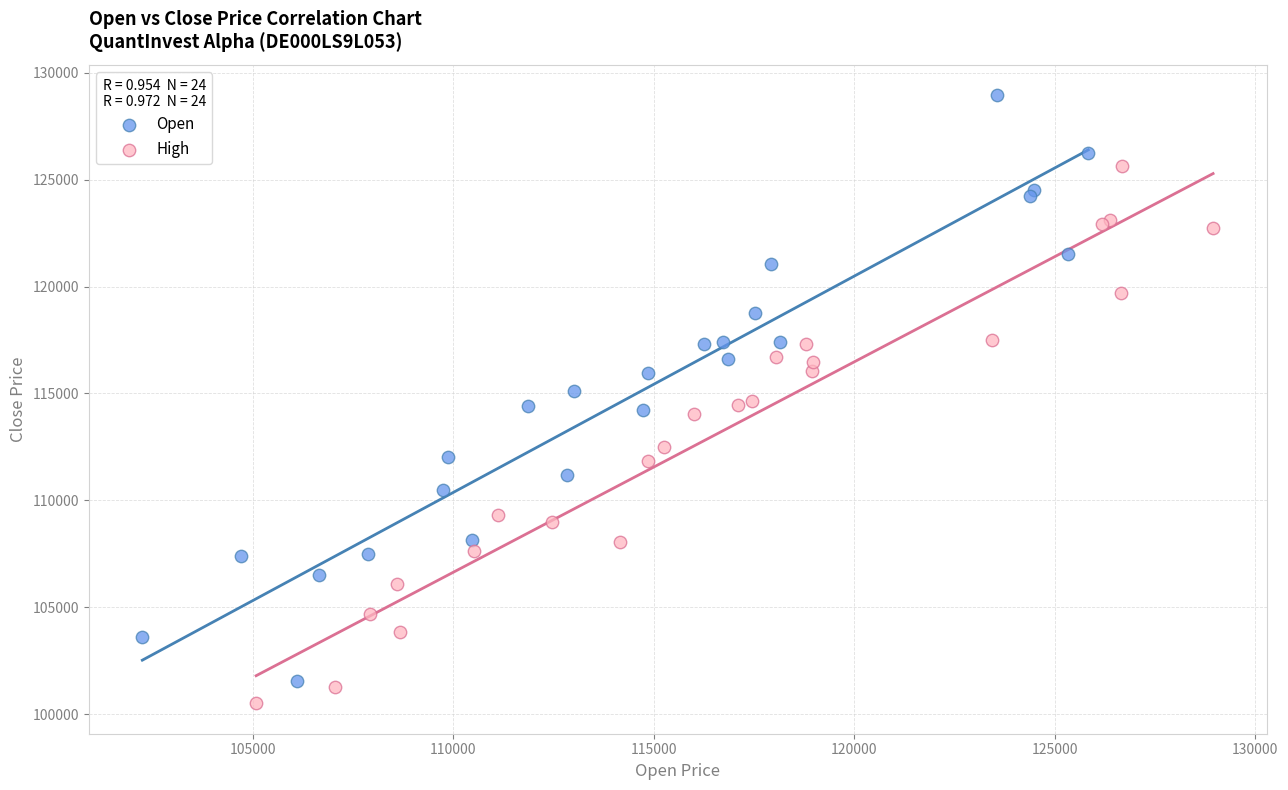

What are all the series names shown in the legend?

Open, High